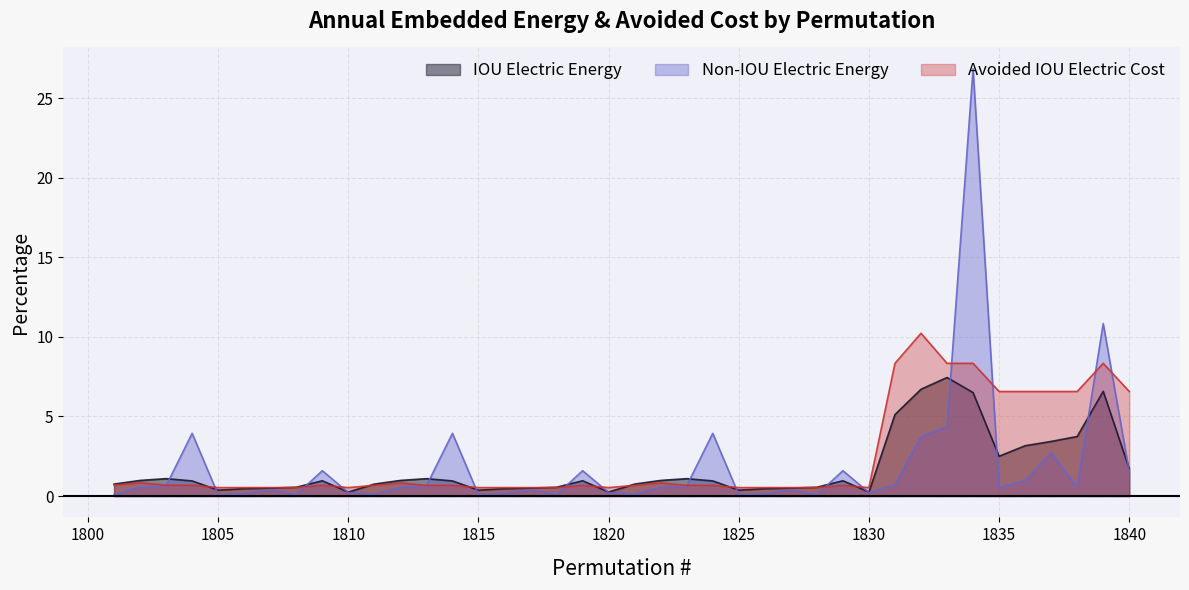

Does the chart display data point markers on the line(s)?

No